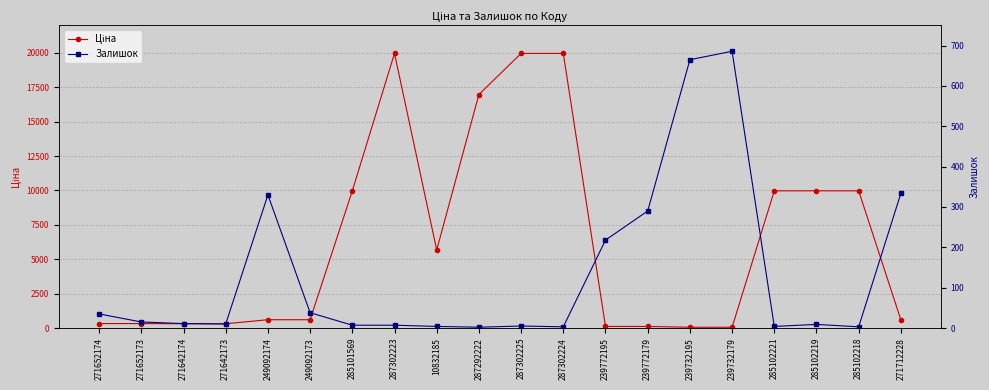

What is the value of the Ціна point at the 15th from the left?

57.0